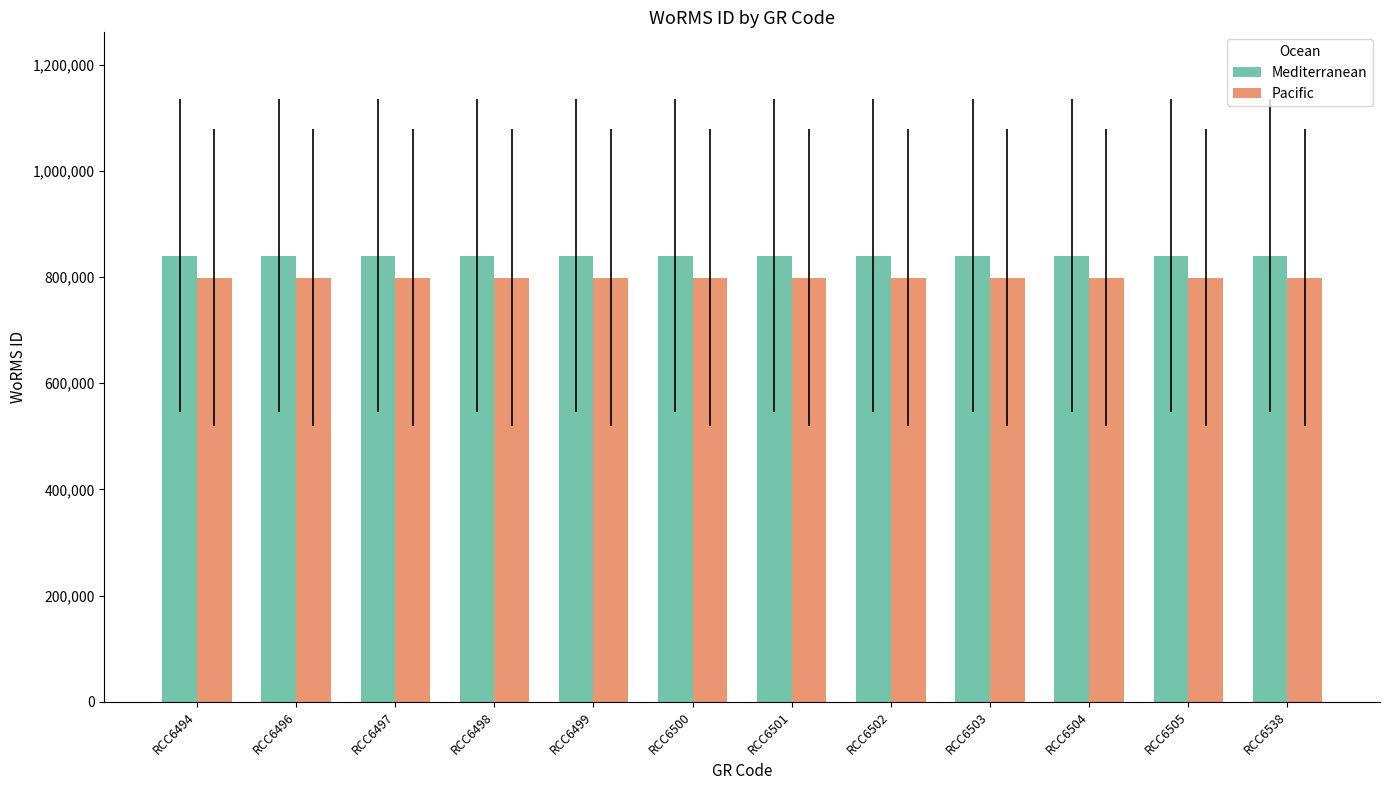

At RCC6503, list the series in order from smallest to largest.

Pacific, Mediterranean